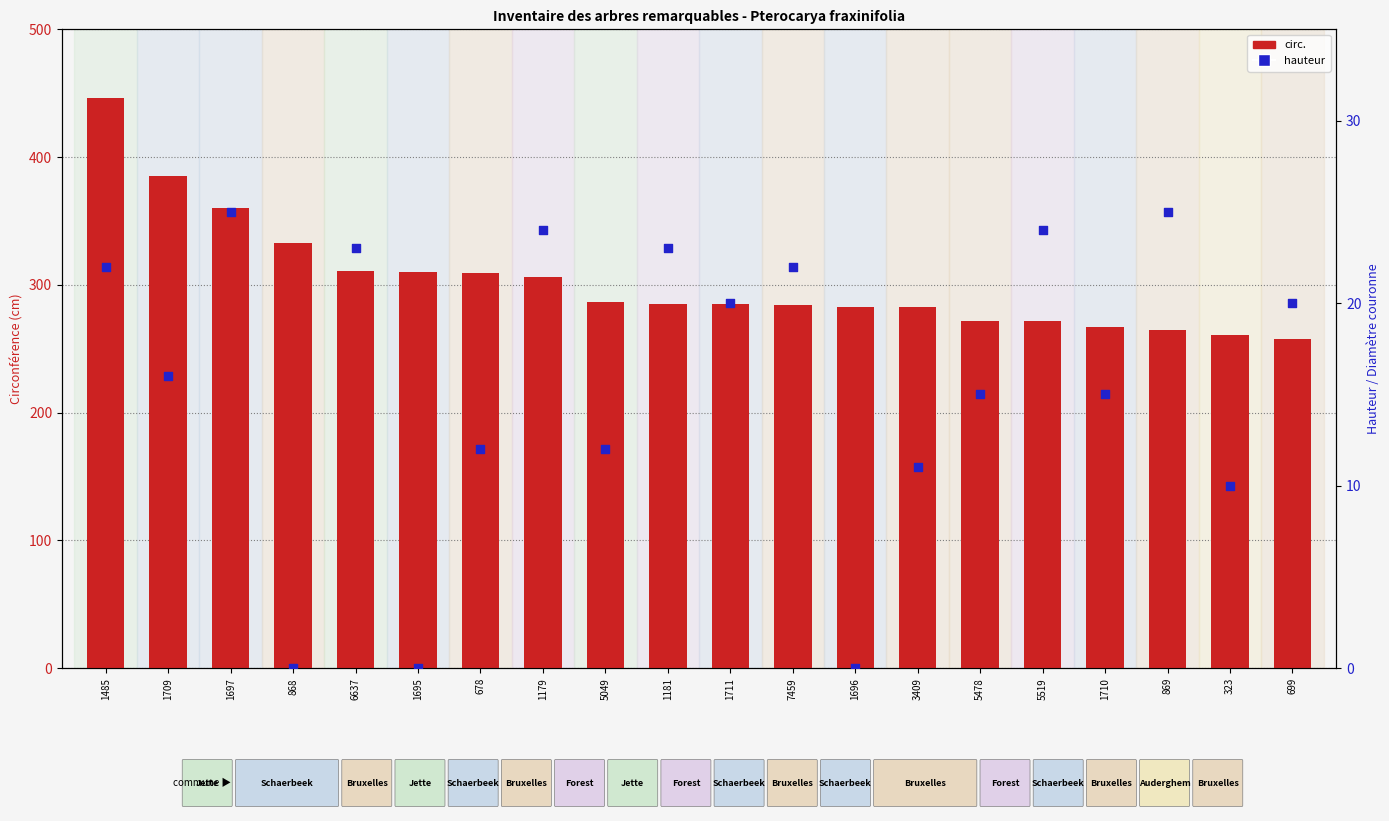

What are all the series names shown in the legend?

circ., hauteur